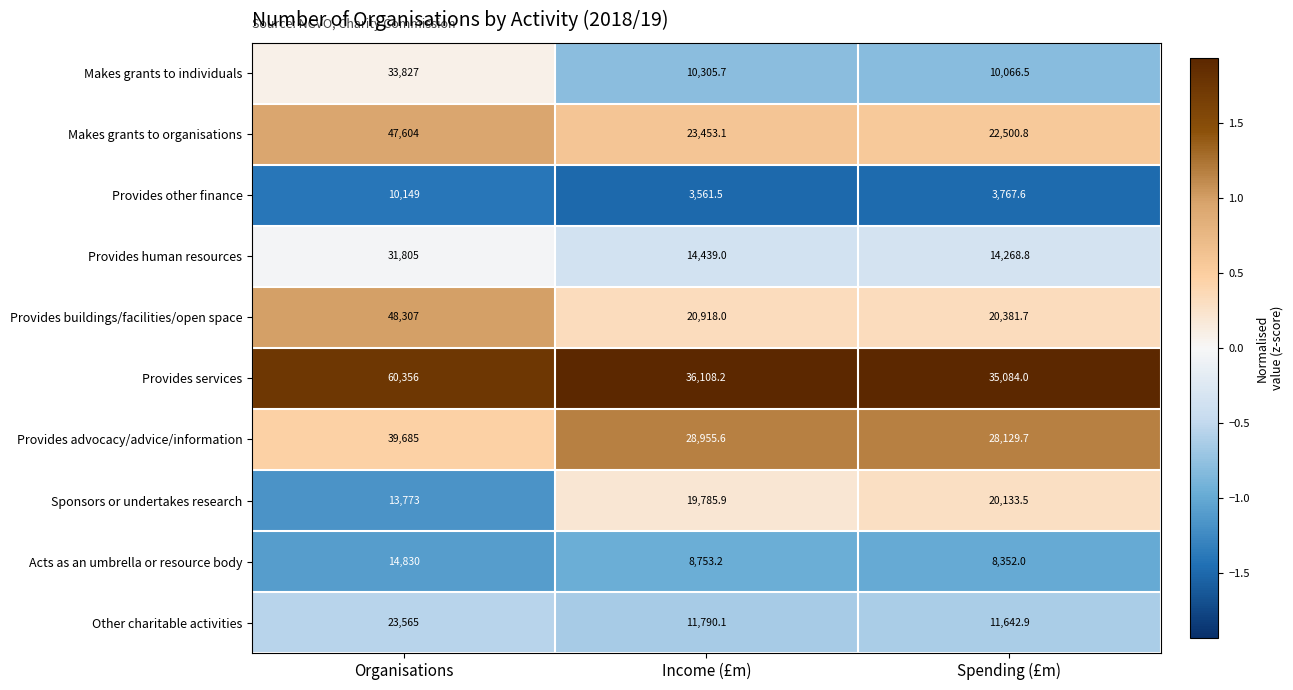

The Sponsors or undertakes research series shows 19785.9 at Income (£m). True or false?

True